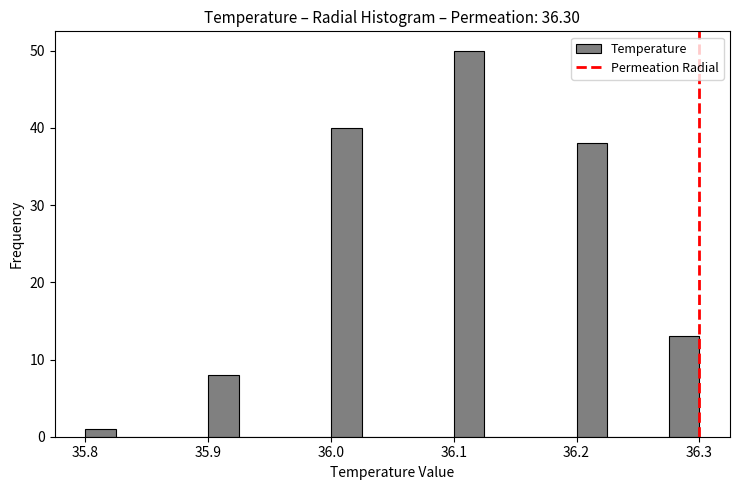

Around what value on the x-axis is the tallest bar? Give the approximate position of its centre, as read against the axis.

36.11